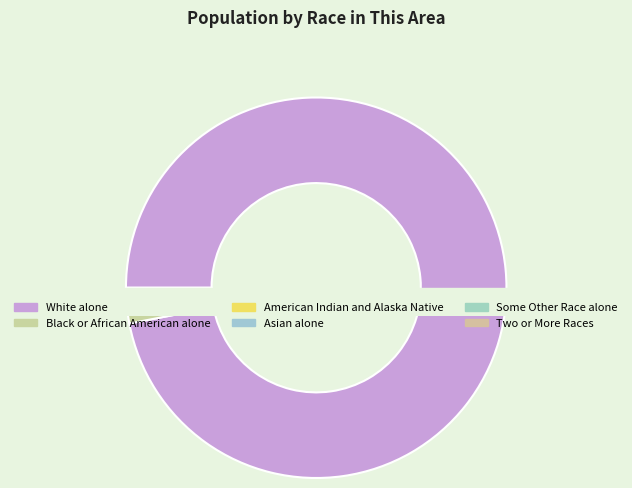

Between American Indian and Alaska Native and Black or African American alone, which is larger?

Black or African American alone